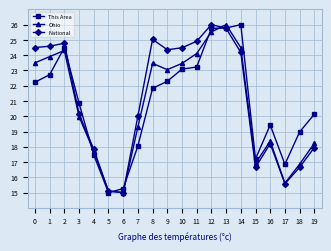

Read the Ohio value at 6.

15.0